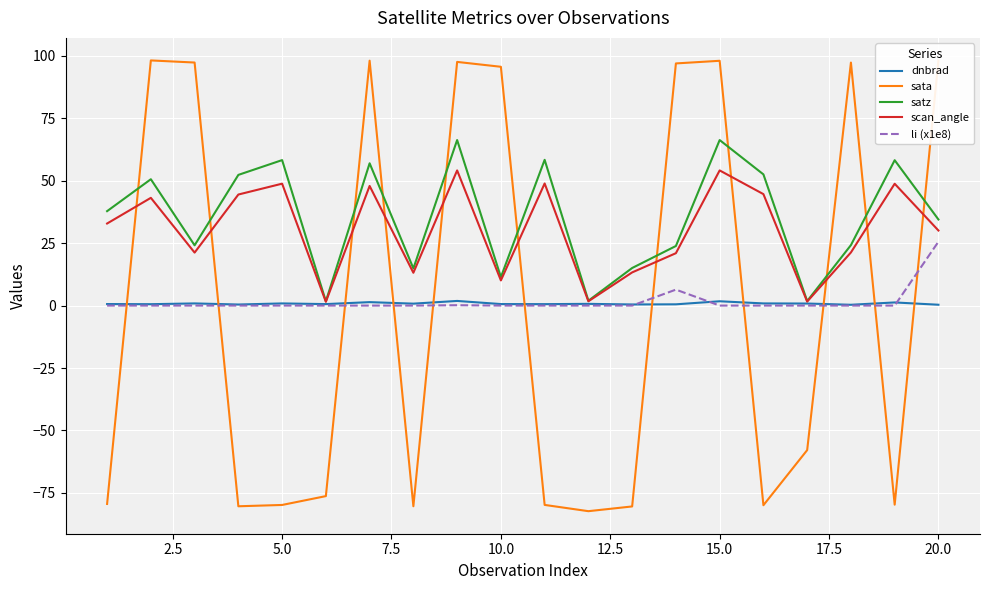

Which series has the largest range (max minus min)?

sata